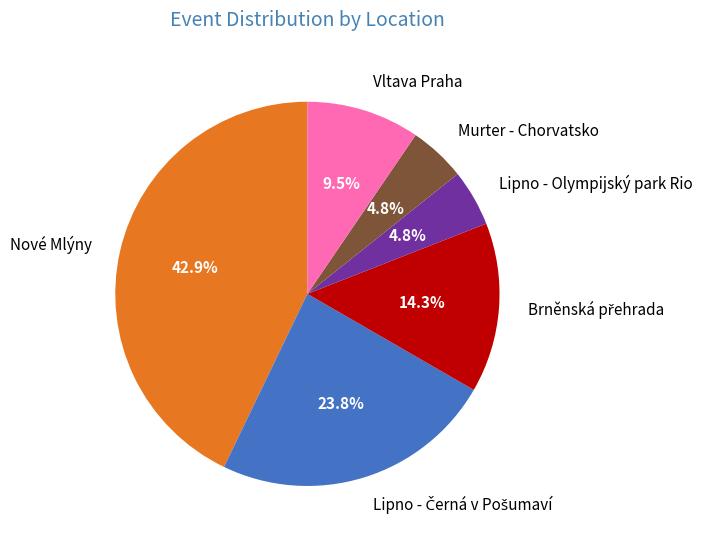

Is the sum of Lipno - Olympijský park Rio and Murter - Chorvatsko greater than half?

No